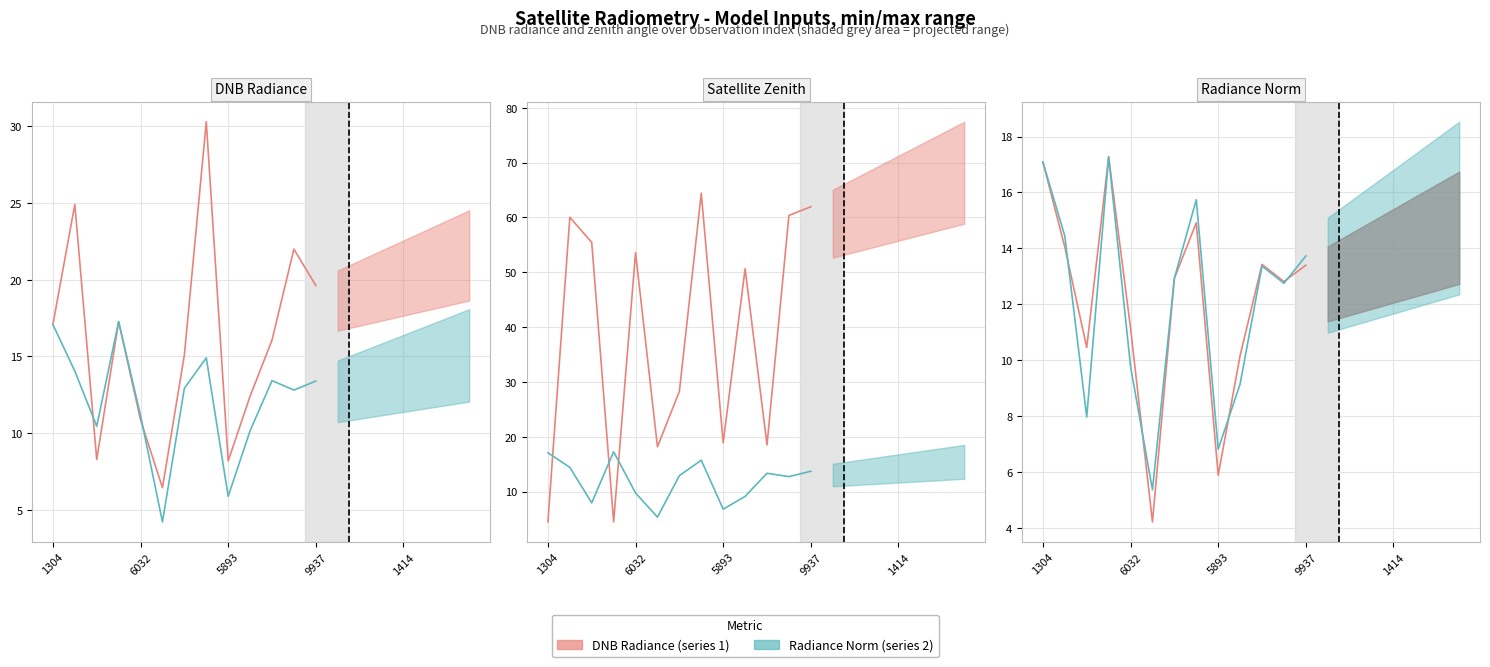

The Satellite Zenith series shows 50.6 at 9. True or false?

True